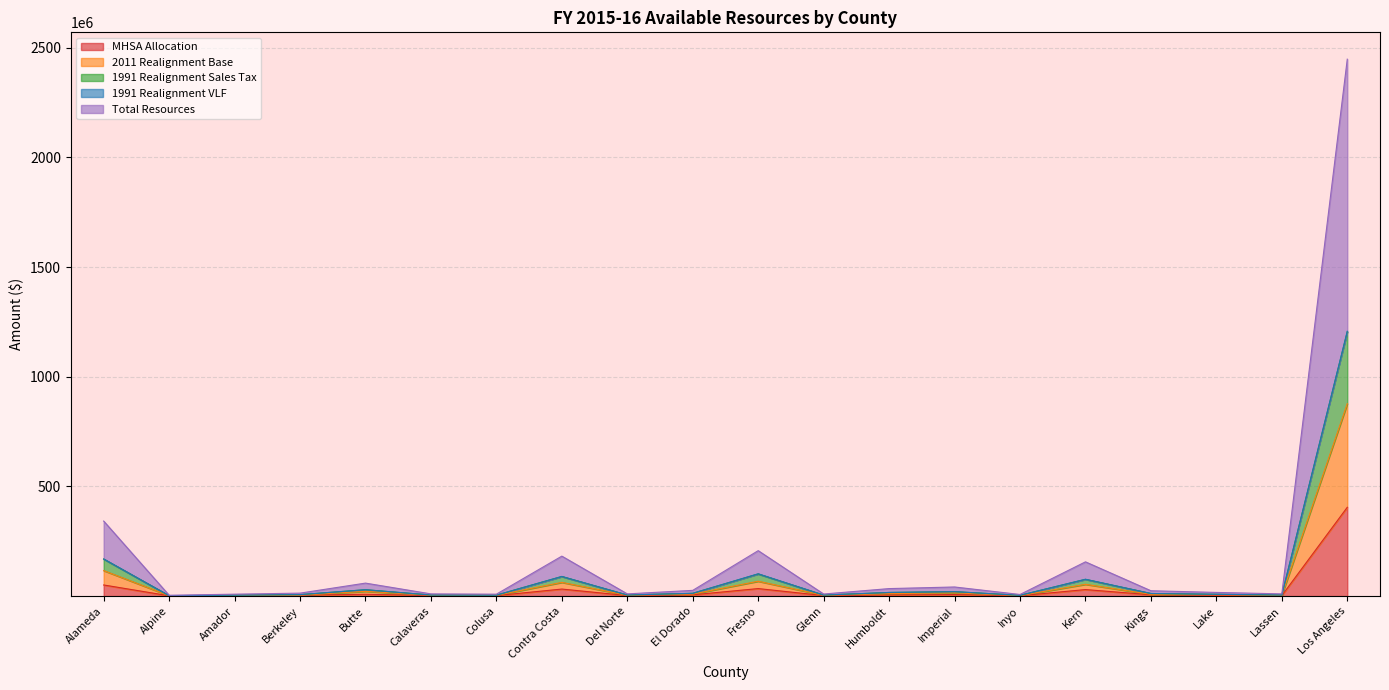

What is the lowest value of the 2011 Realignment Base series?

1705535.6